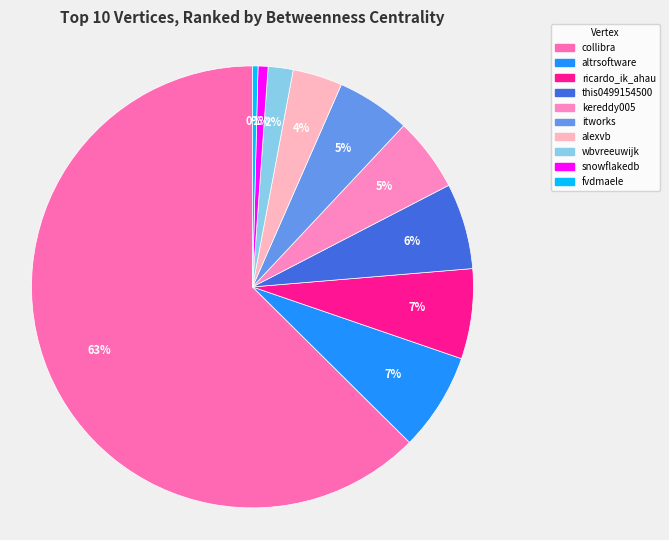

Combined, what portion of the pie is collibra and wbvreeuwijk?

64.4%